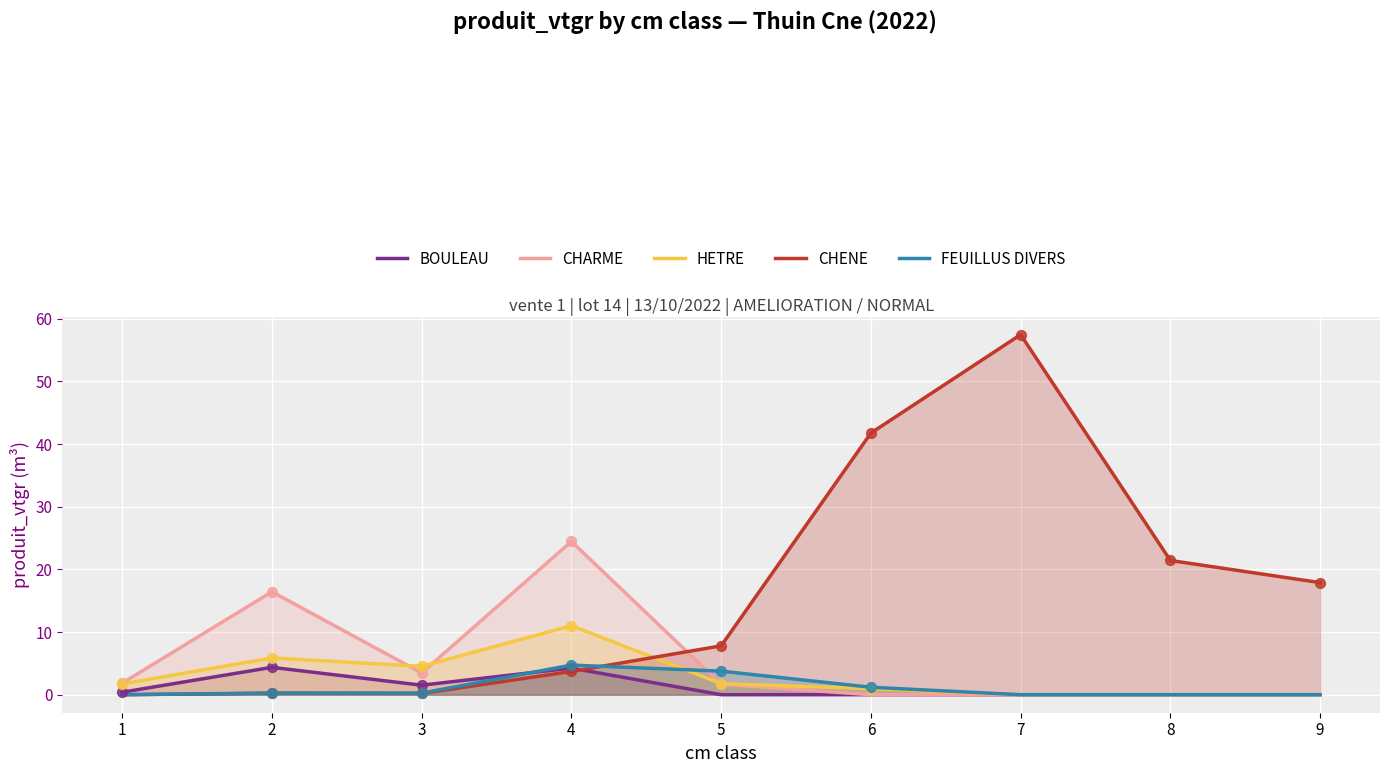

Which series reaches the minimum Y coordinate?

BOULEAU